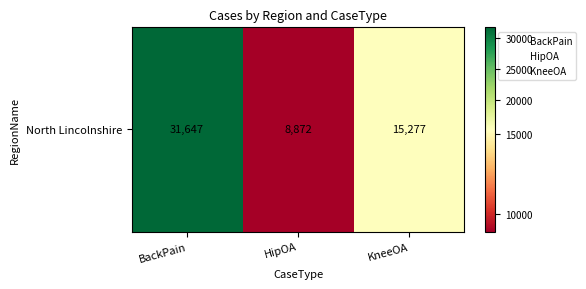

Where is the data nearest to the value 20259?

KneeOA